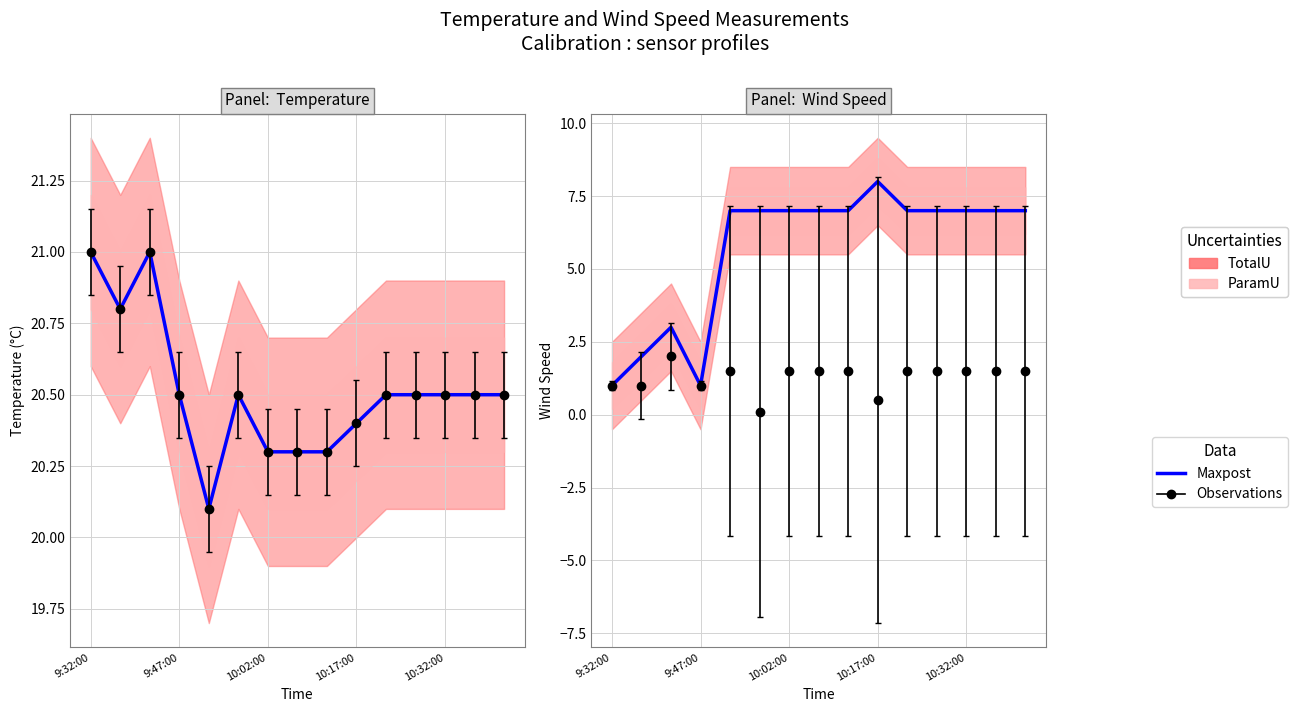

What is the maximum value shown in the chart?

8